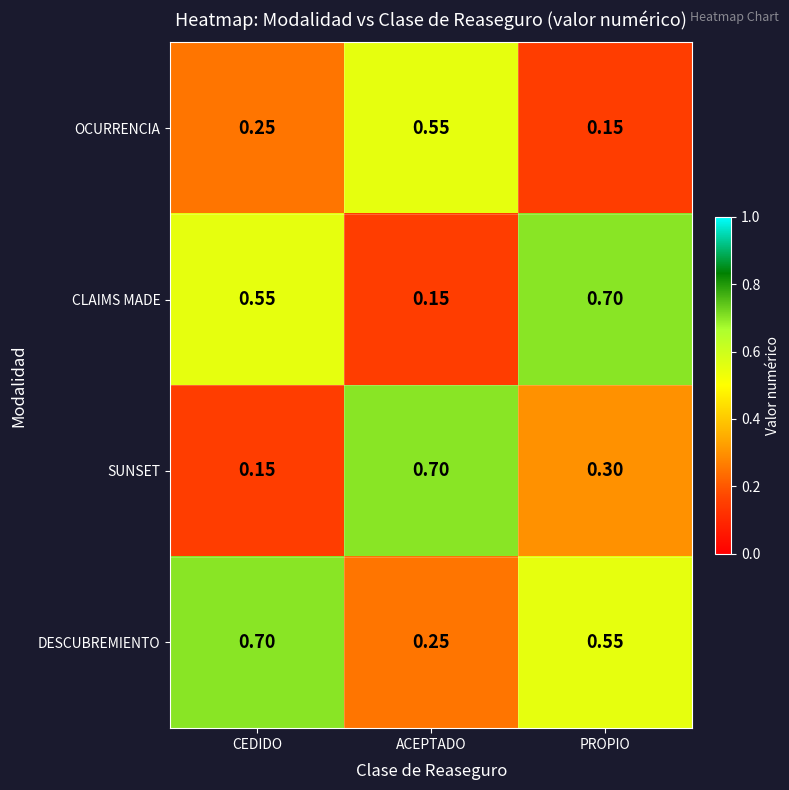

Between ACEPTADO and PROPIO, which series saw the biggest shift?

CLAIMS MADE